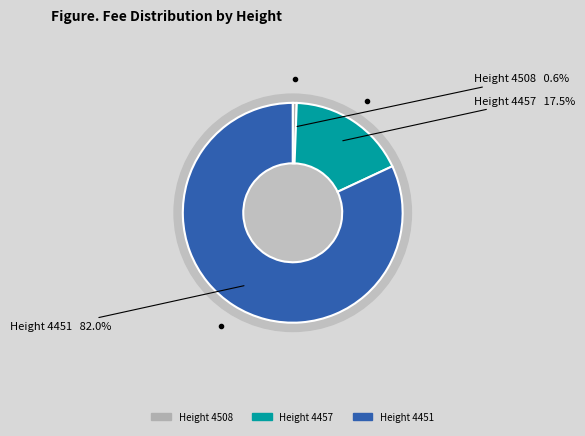

Does 4451 account for over 50% of the chart?

Yes